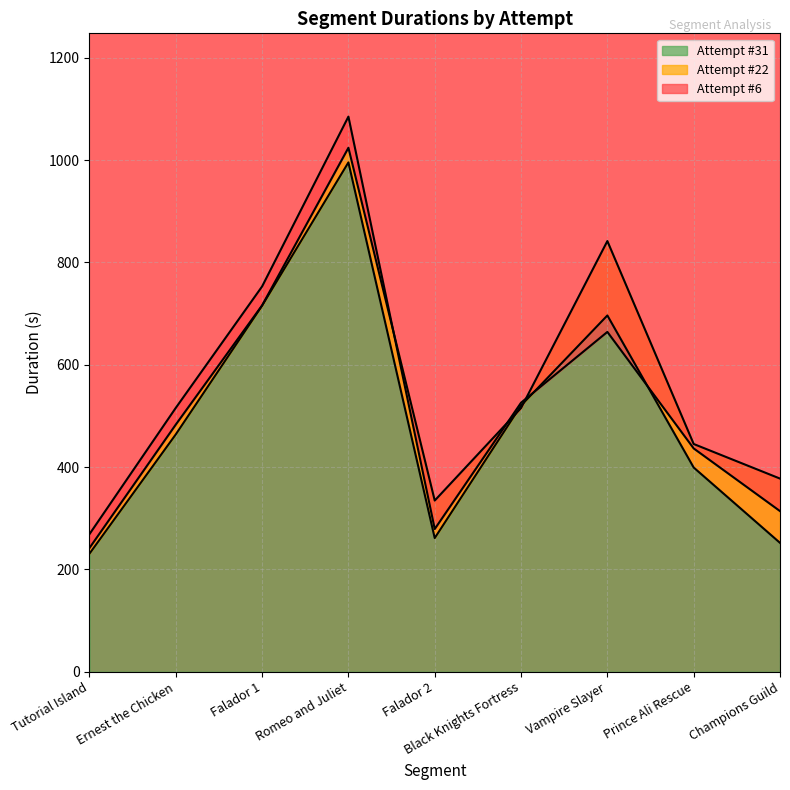

What is the sum of the Attempt #31 values at Tutorial Island and Romeo and Juliet?

1226.2